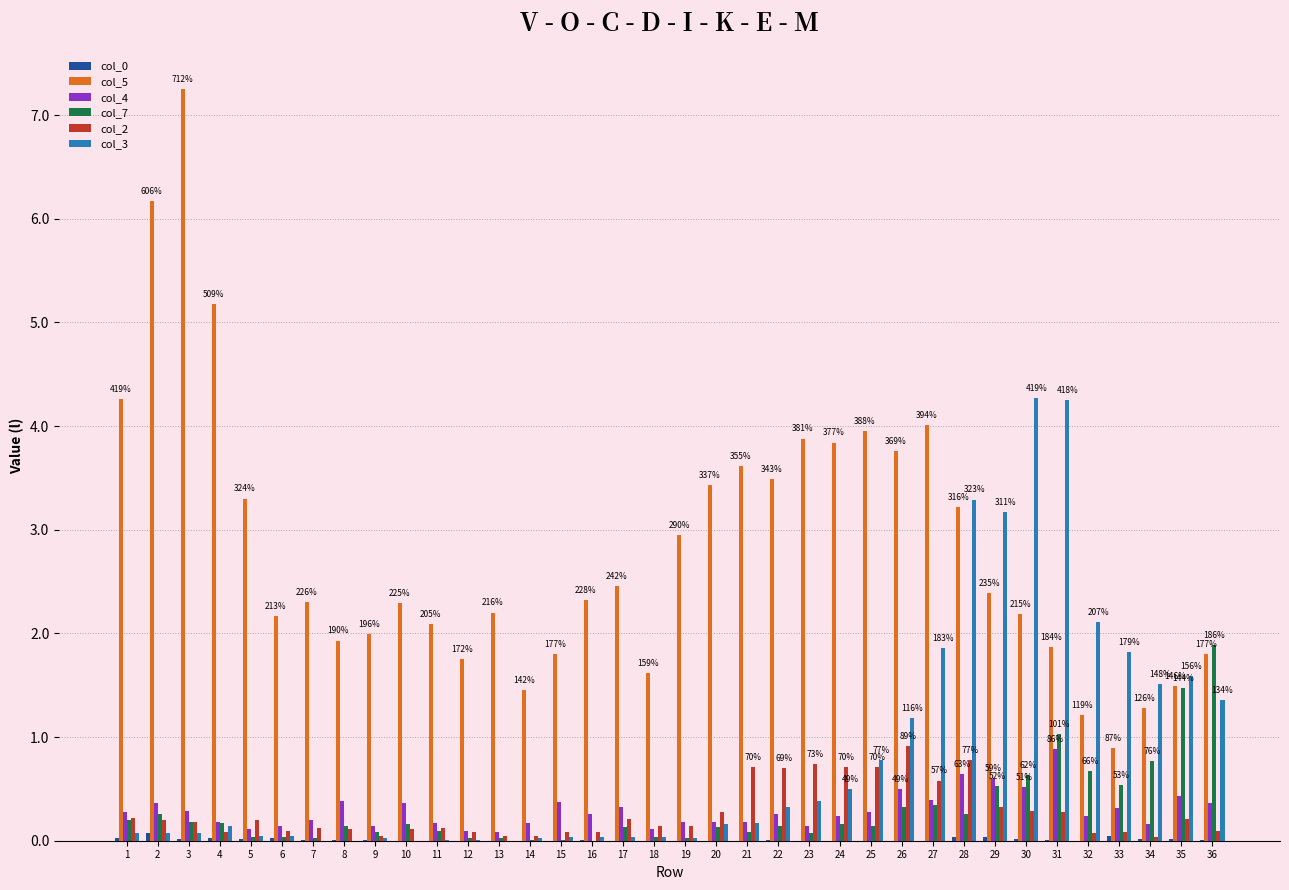

At which category does the chart reach its peak across all series?

3